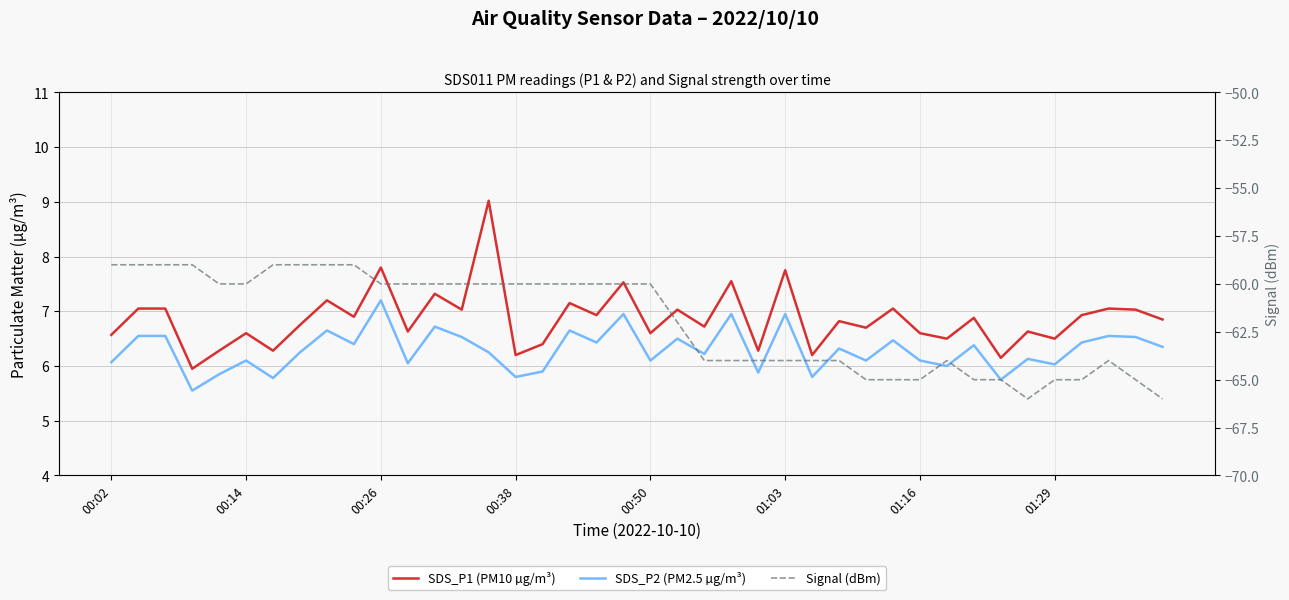

What is the value of the SDS_P1 (PM10 µg/m³) point at the 31st from the left?

6.6